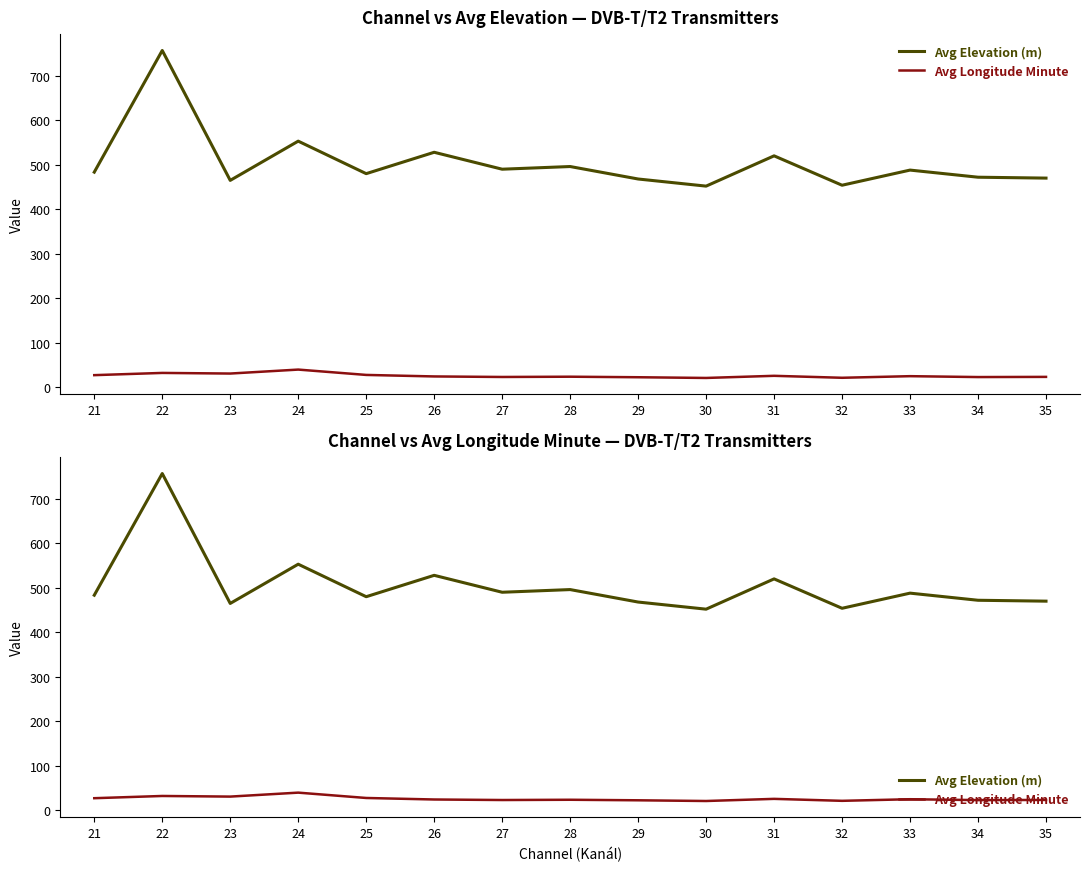

True or false: Avg Longitude Minute has a value of 51.4 at 23.

False